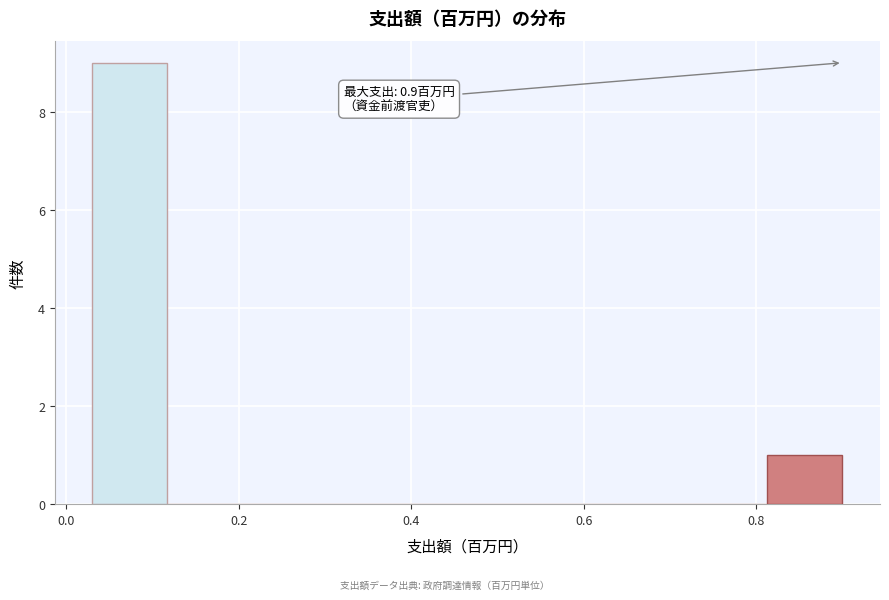

Which range on the x-axis has the tallest bar?

0.04 to 0.12